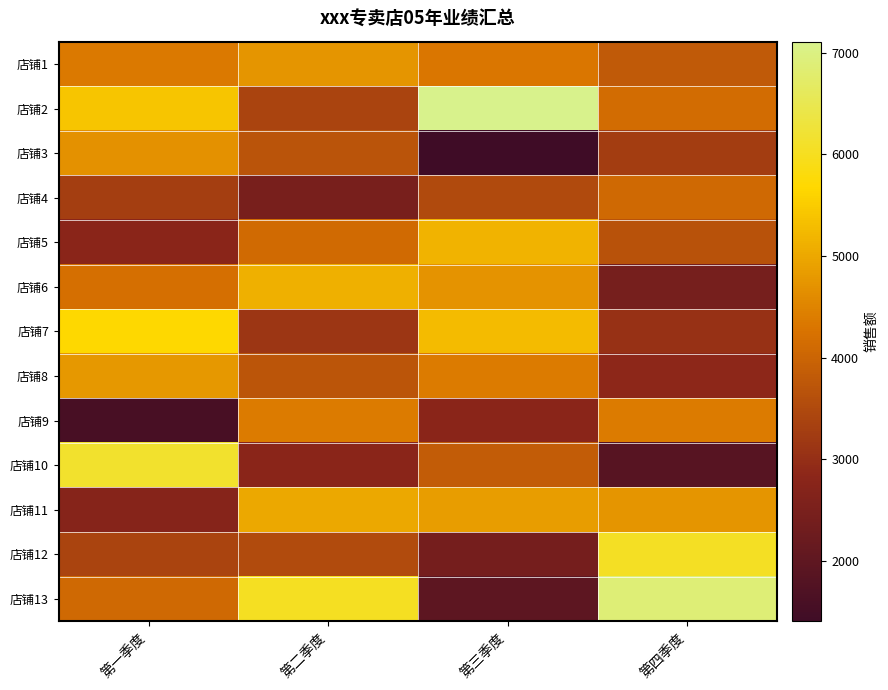

At 第二季度, list the series in order from smallest to largest.

店铺4, 店铺10, 店铺7, 店铺2, 店铺12, 店铺3, 店铺8, 店铺5, 店铺9, 店铺1, 店铺11, 店铺6, 店铺13